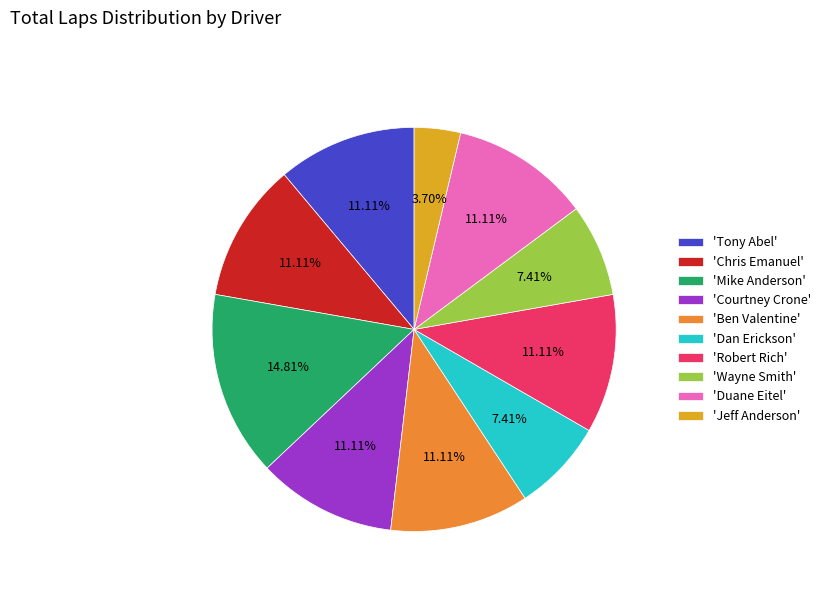

What is the ratio of the value at 'Courtney Crone' to the value at 'Duane Eitel'?

1.0